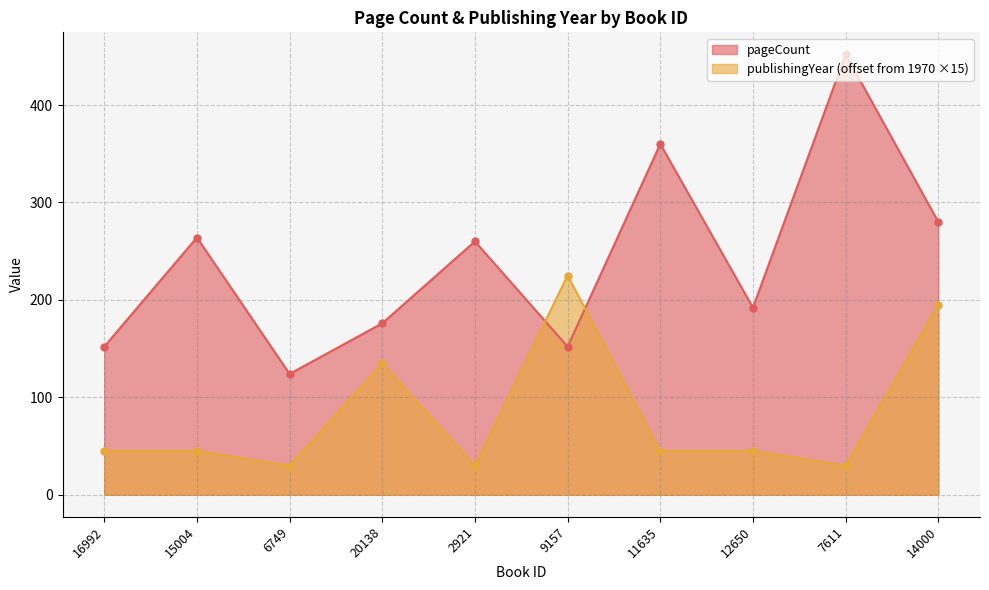

Reading left to right, list all the values displayed in this chart.

pageCount: 16992=152	15004=264	6749=124	20138=176	2921=260	9157=152	11635=360	12650=192	7611=452	14000=280
publishingYear: 16992=45	15004=45	6749=30	20138=135	2921=30	9157=225	11635=45	12650=45	7611=30	14000=195